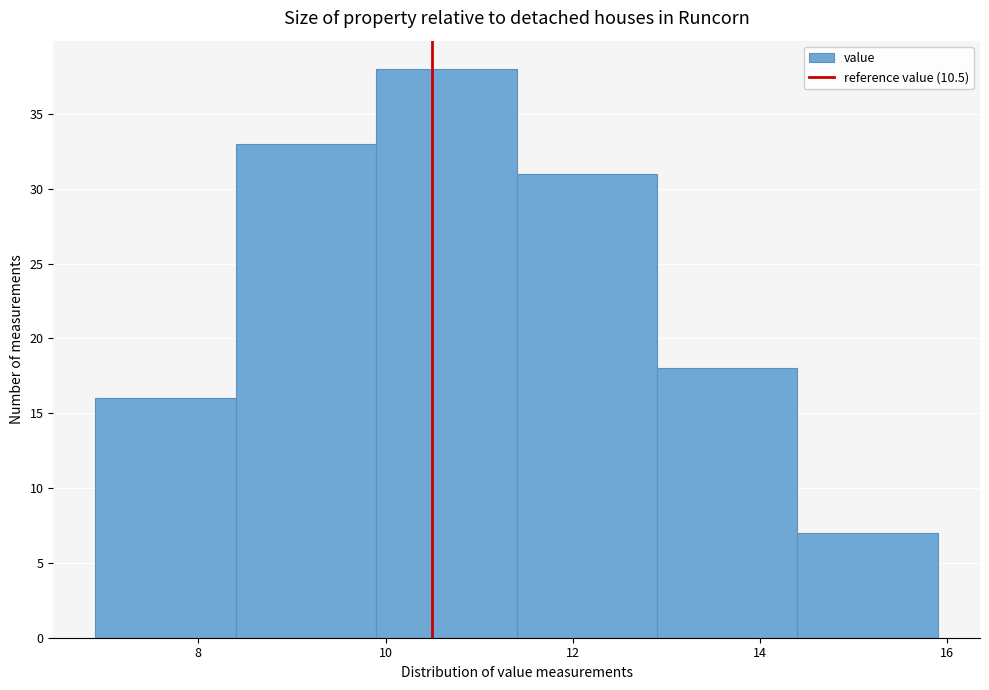

What is the height of the bar covering 8.4 to 9.9 on the x-axis? Neither the bar edges nor the heights are printed on the chart, so give them approximately, as read against the axes.

33